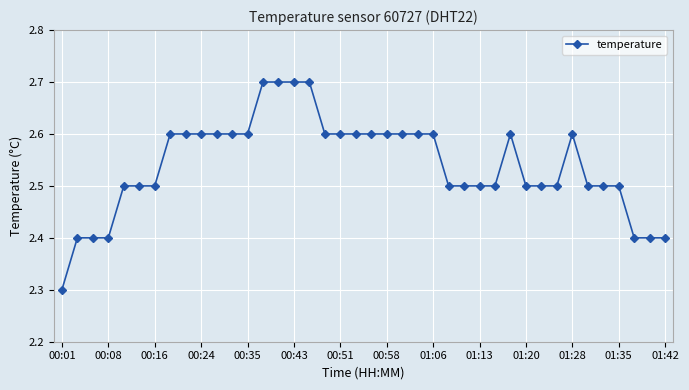

What is the difference between the maximum and minimum values?

0.4